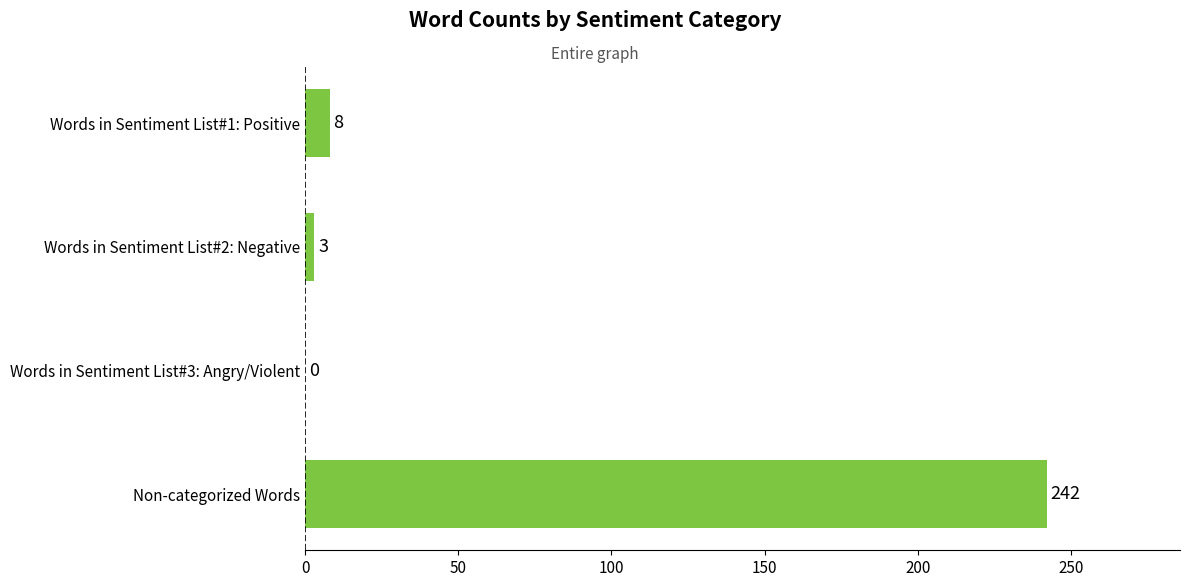

Reading bottom to top, list all the values displayed in this chart.

Non-categorized Words=242	Words in Sentiment List#3: Angry/Violent=0	Words in Sentiment List#2: Negative=3	Words in Sentiment List#1: Positive=8